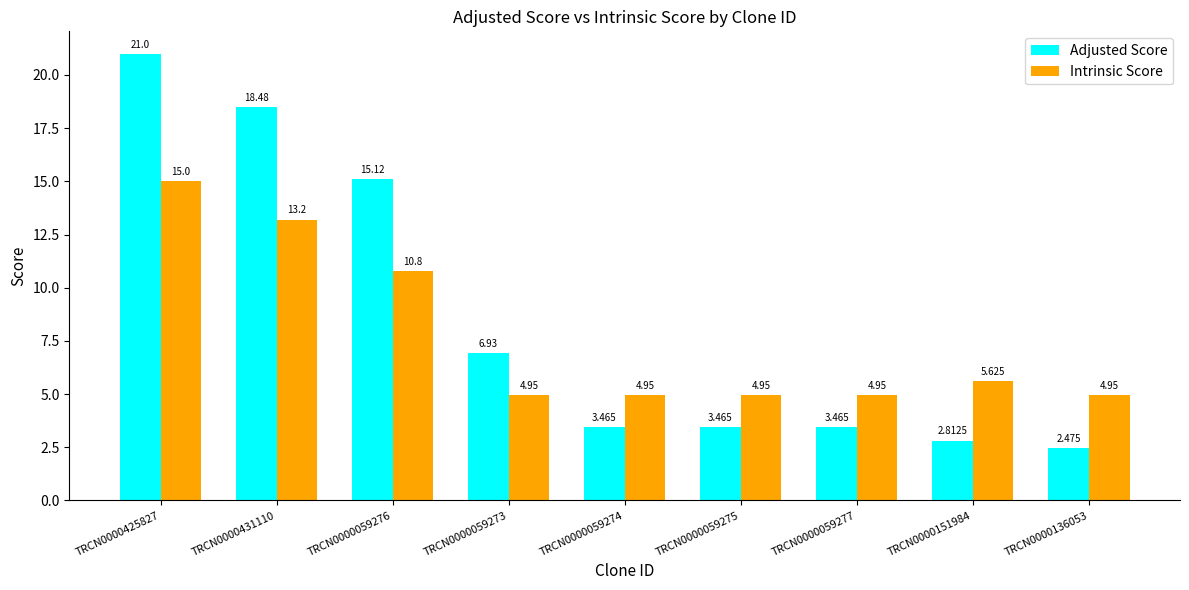

What is the label of the 6th bar from the right?

TRCN0000059273